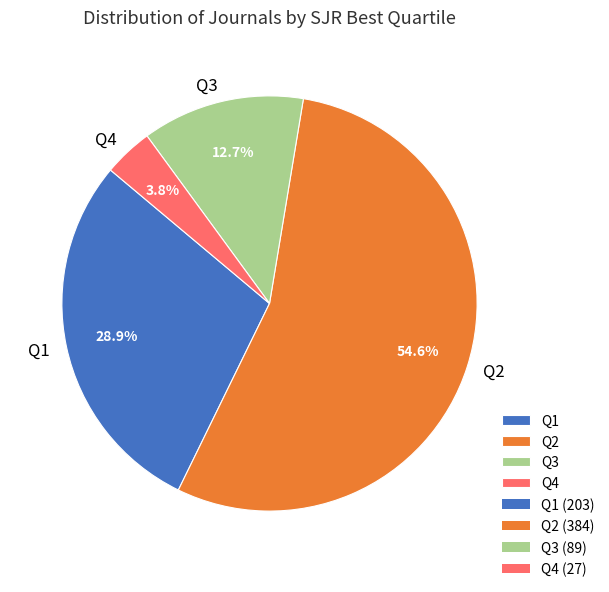

Between Q1 and Q3, which is larger?

Q1